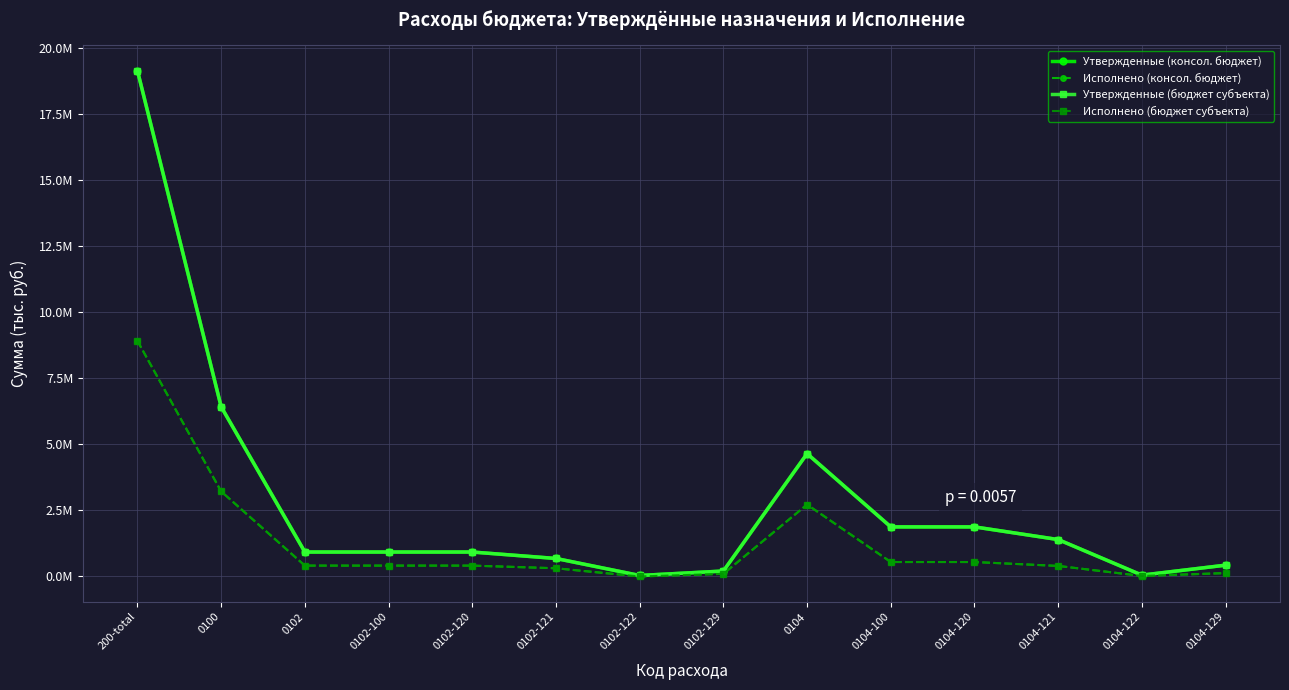

What is the value of the Исполнено (бюджет субъекта) point at the 5th from the left?

411063.1